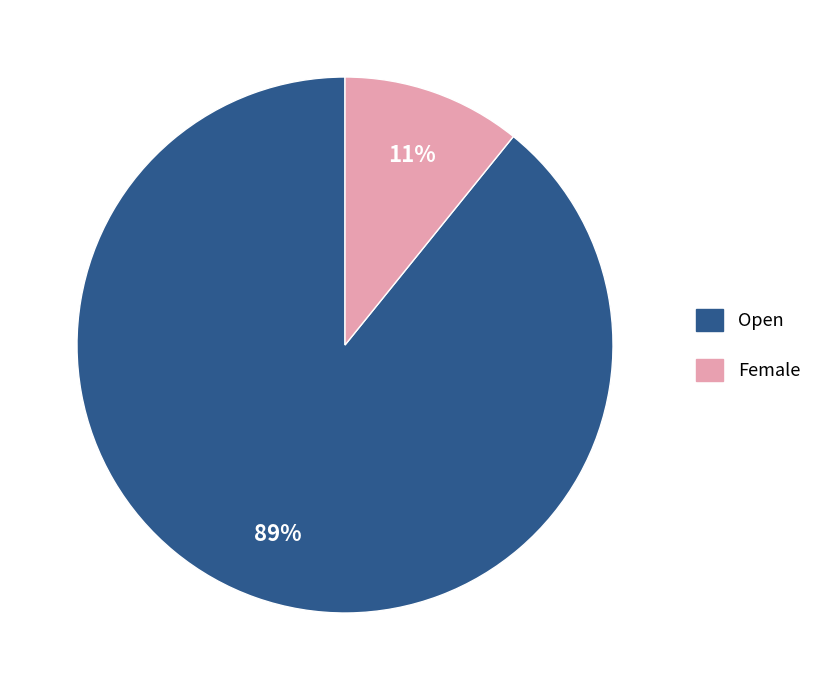

To the nearest percent, what is the average slice percentage?

50%